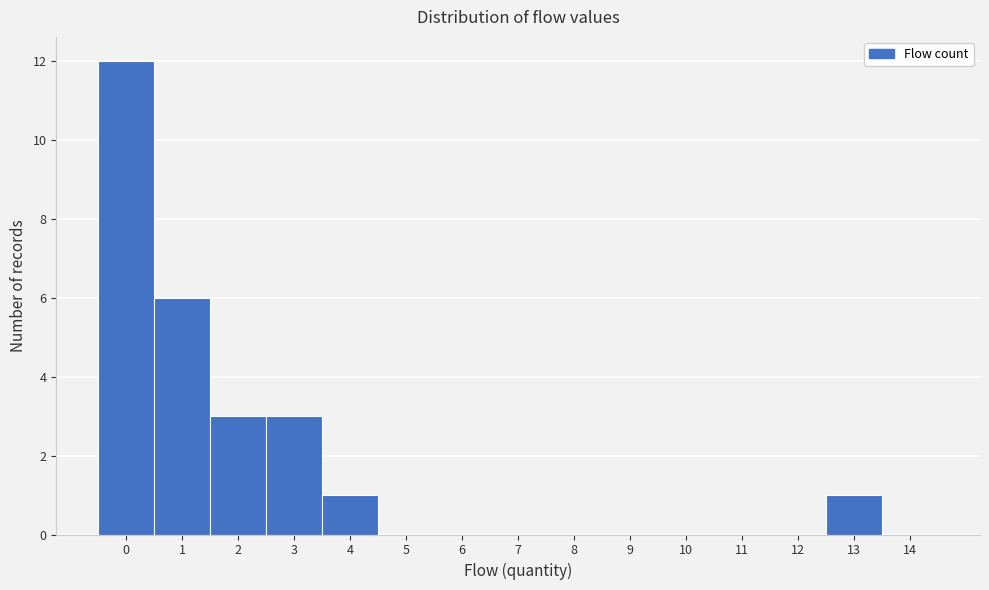

Reading left to right, transcribe all the data shown in this chart.

0=12	1=6	2=3	3=3	4=1	5=0	6=0	7=0	8=0	9=0	10=0	11=0	12=0	13=1	14=0